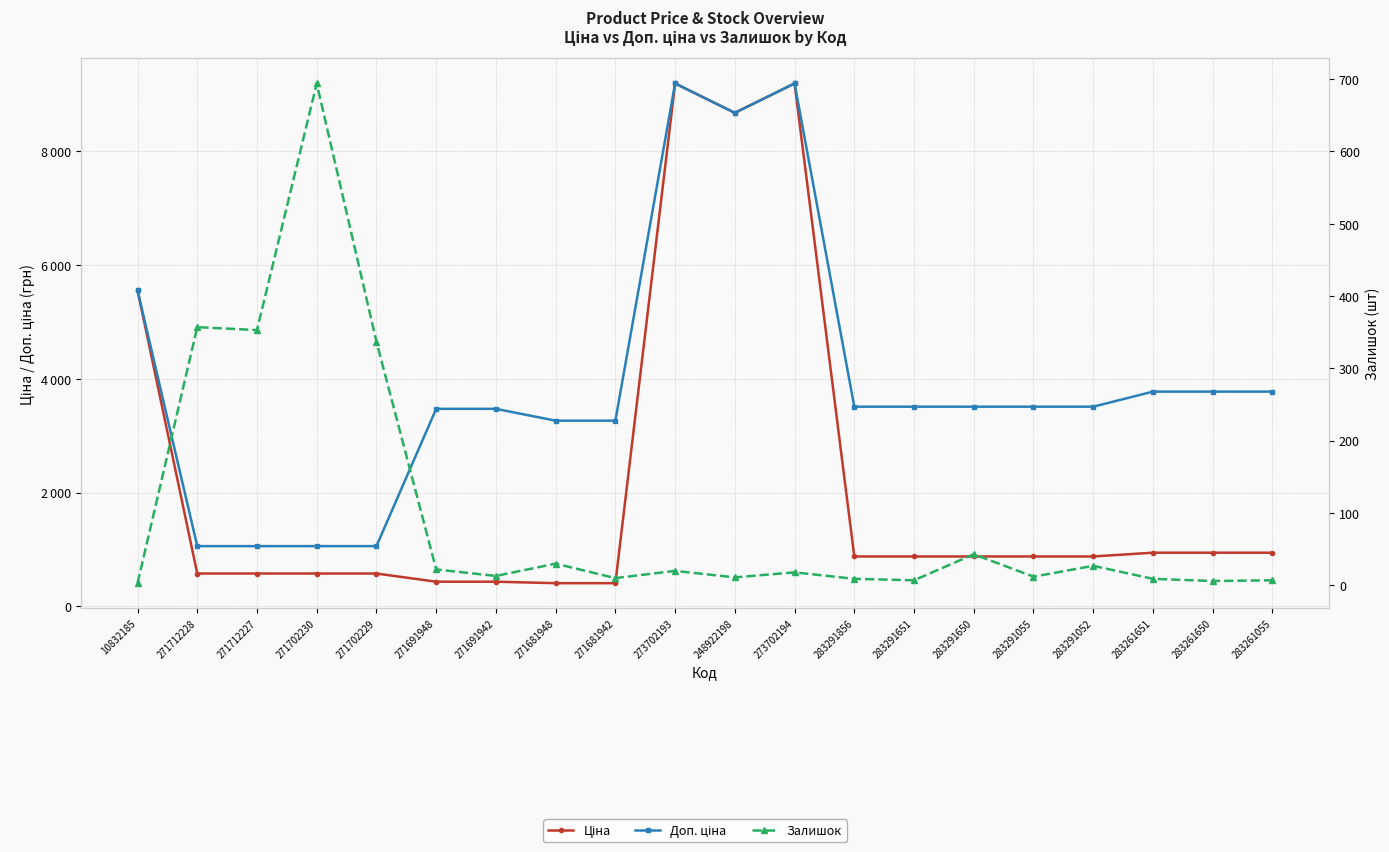

True or false: Залишок and Доп. ціна cross at least once.

False